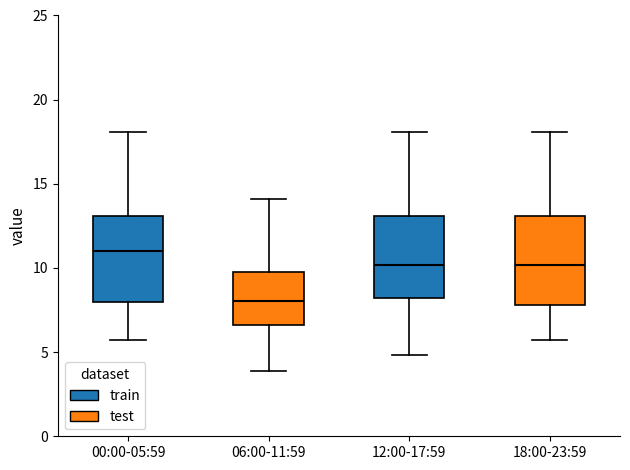

Reading left to right, read every box against the y-axis: the position of its median line, the range the box covers, and the ends of its whiskers. The values are not printed on the chart, so give them approximately, as read against the axis.

00:00-05:59: median 11.0, box 8.0 to 13.0, whiskers 5.5 to 18.0
06:00-11:59: median 8.0, box 6.5 to 10.0, whiskers 4.0 to 14.0
12:00-17:59: median 10.0, box 8.0 to 13.0, whiskers 5.0 to 18.0
18:00-23:59: median 10.0, box 8.0 to 13.0, whiskers 5.5 to 18.0